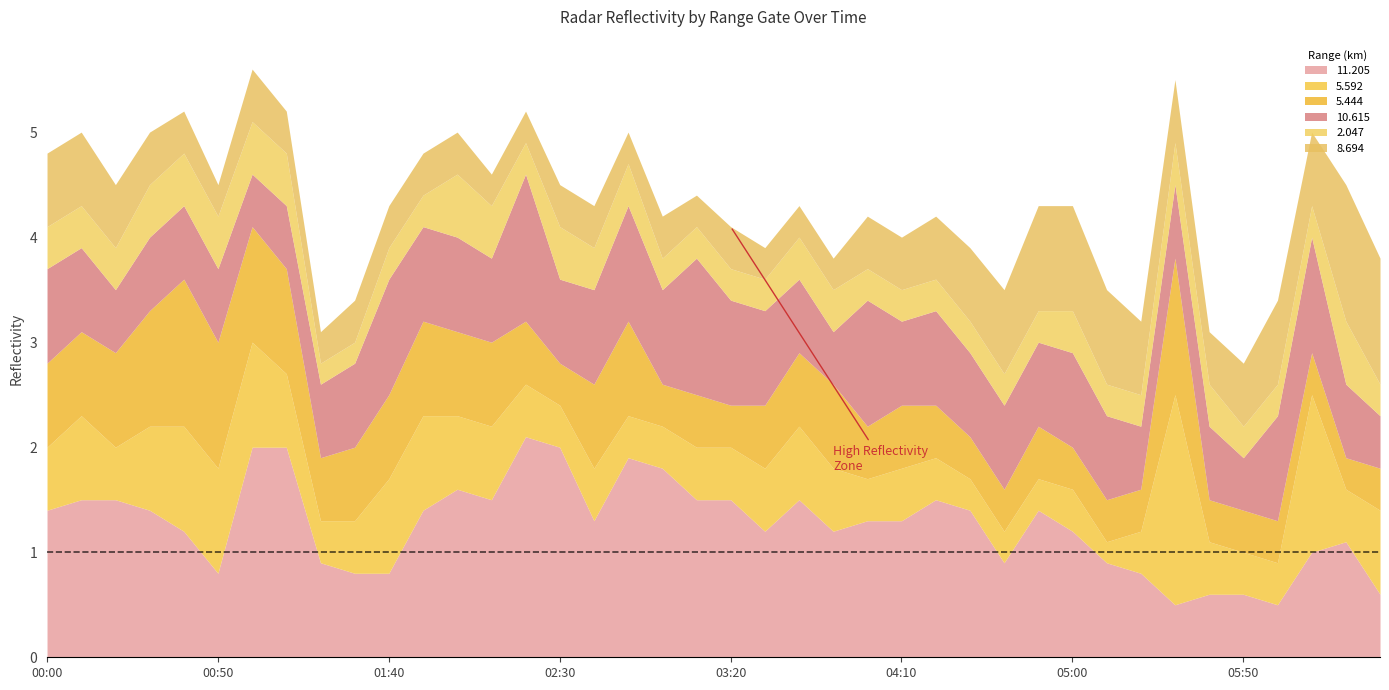

What is the difference between the maximum and minimum values in the 5.592 series?

1.8